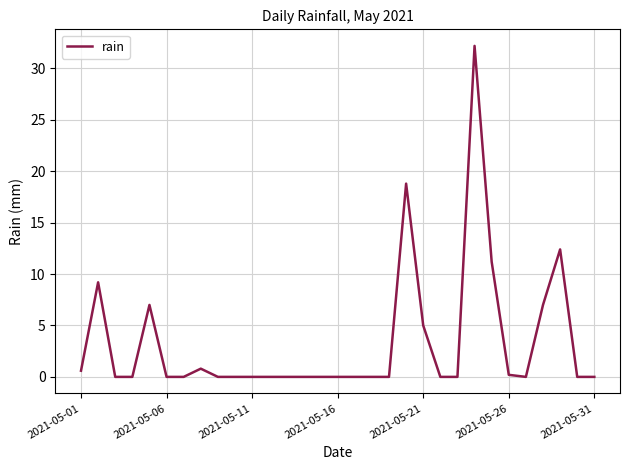

What is the greatest value displayed?

32.2